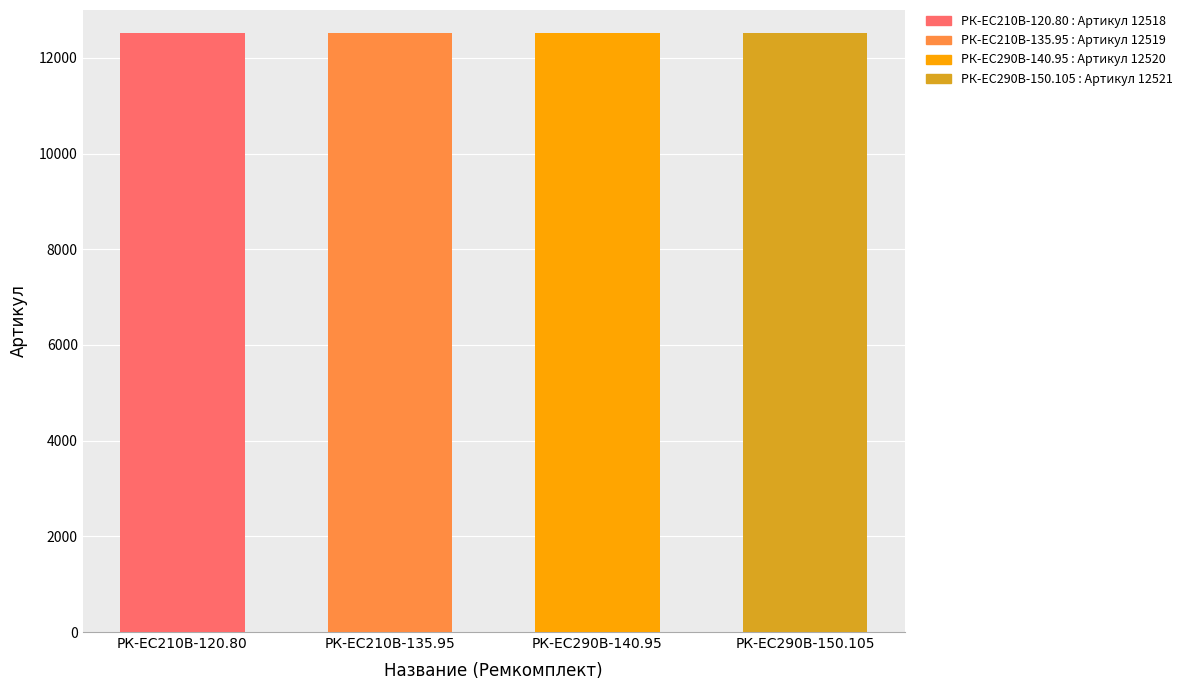

What is the ratio of the value at РК-ЕС290В-150.105 to the value at РК-EC210В-120.80?

1.0